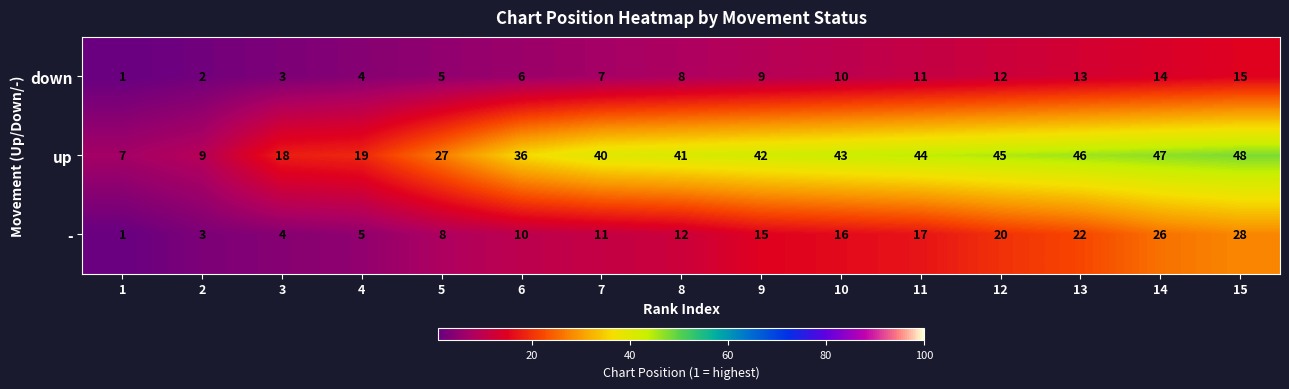

The up series shows 48 at 15. True or false?

True